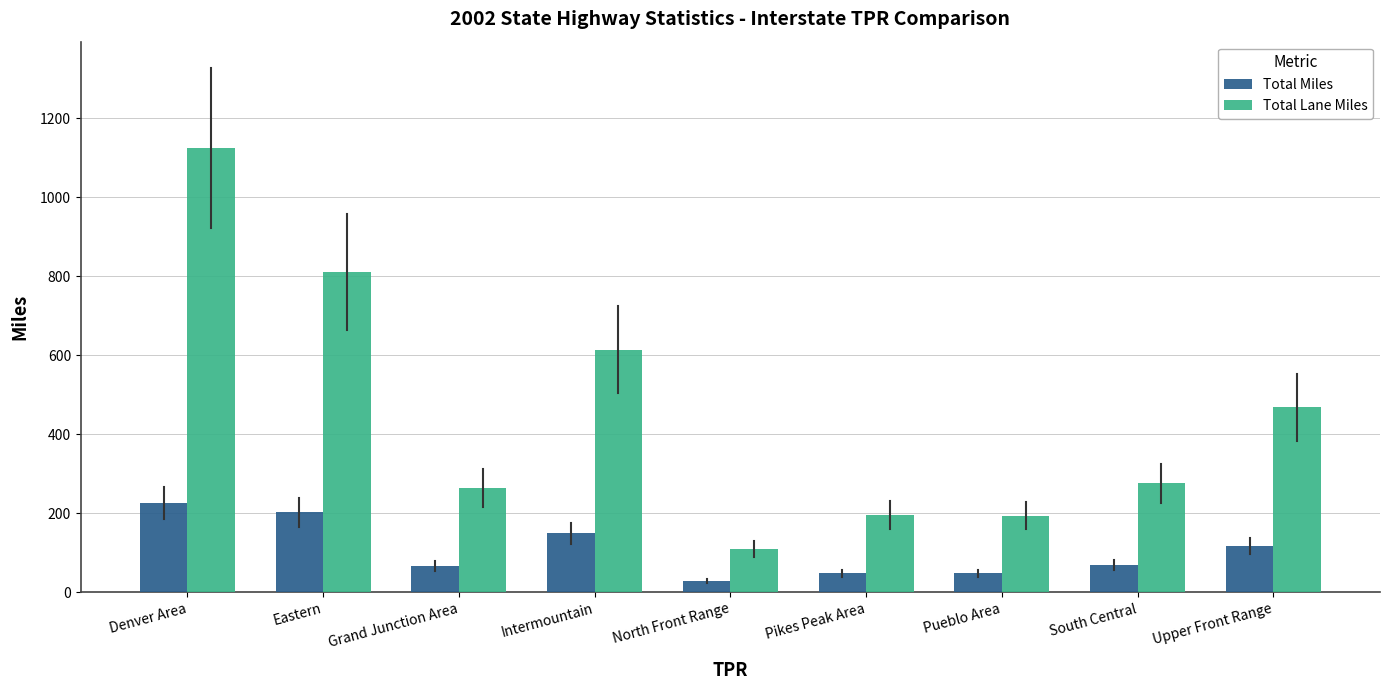

The value of Total Lane Miles at North Front Range is 110.2. True or false?

True